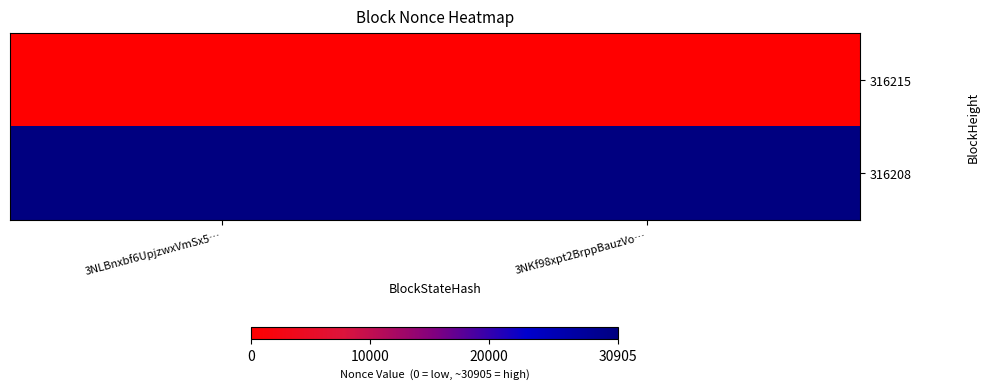

At which category is the sum across all series the highest?

3NLBnxbf6UpjzwxVmSx5…